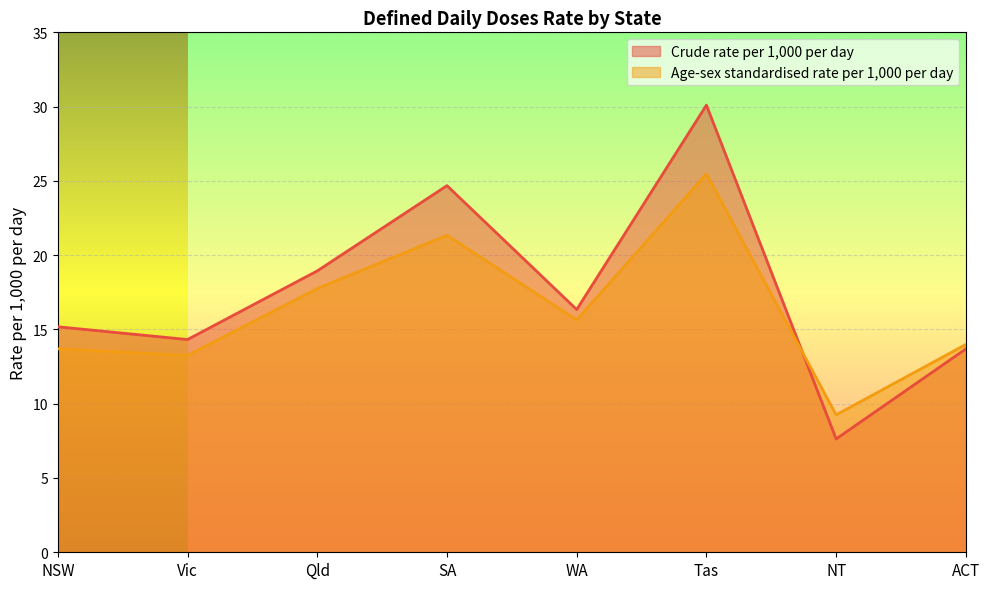

Rank the series by their maximum value, from highest to lowest.

Crude rate per 1,000 per day, Age-sex standardised rate per 1,000 per day